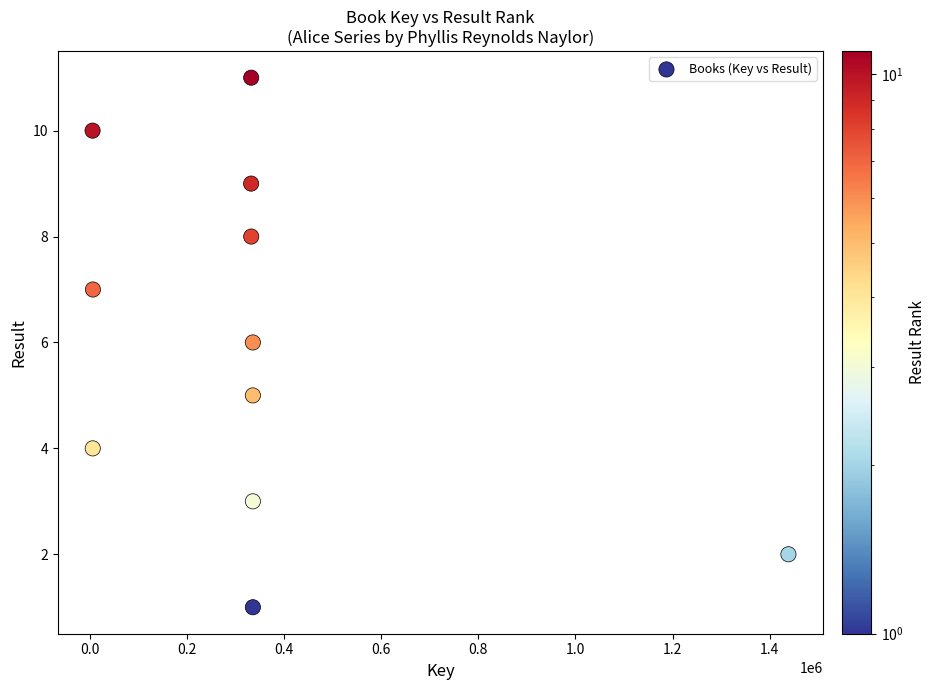

What is the range of Y values (max minus min)?

10